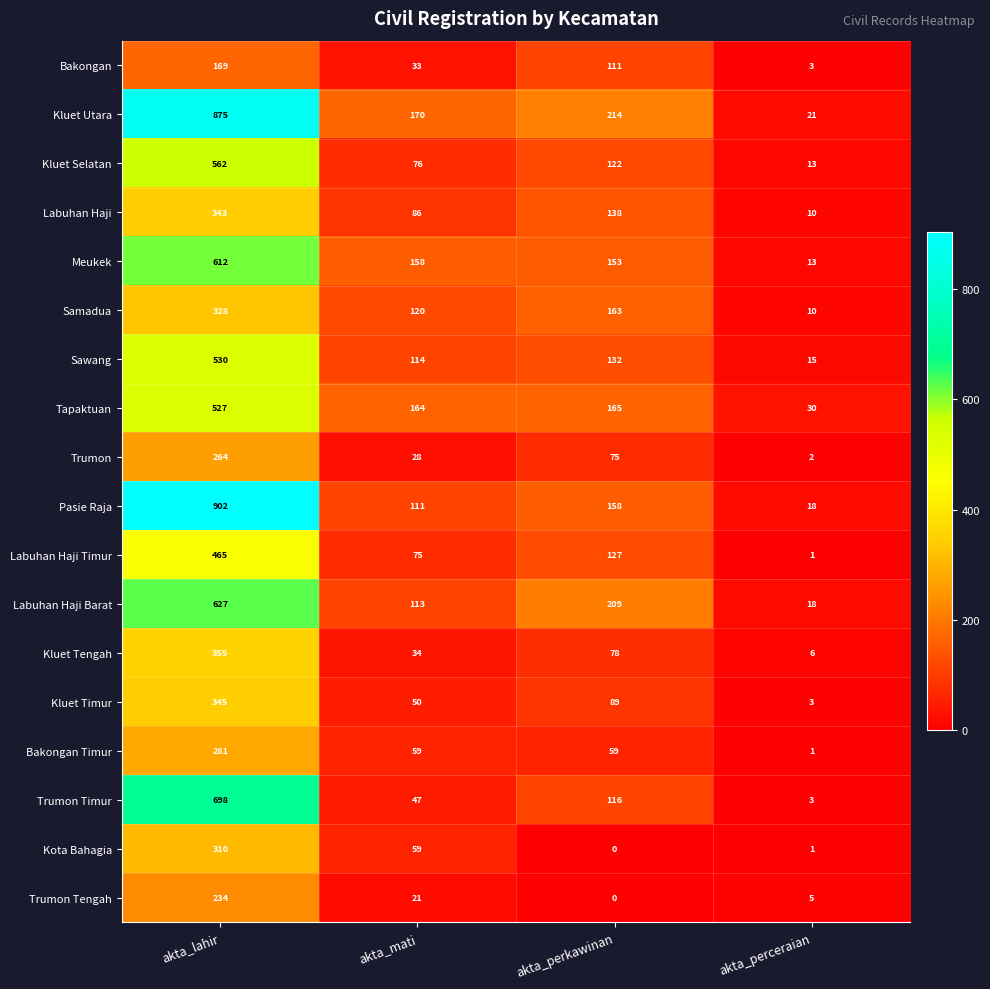

Read the Trumon Tengah value at akta_perceraian.

5